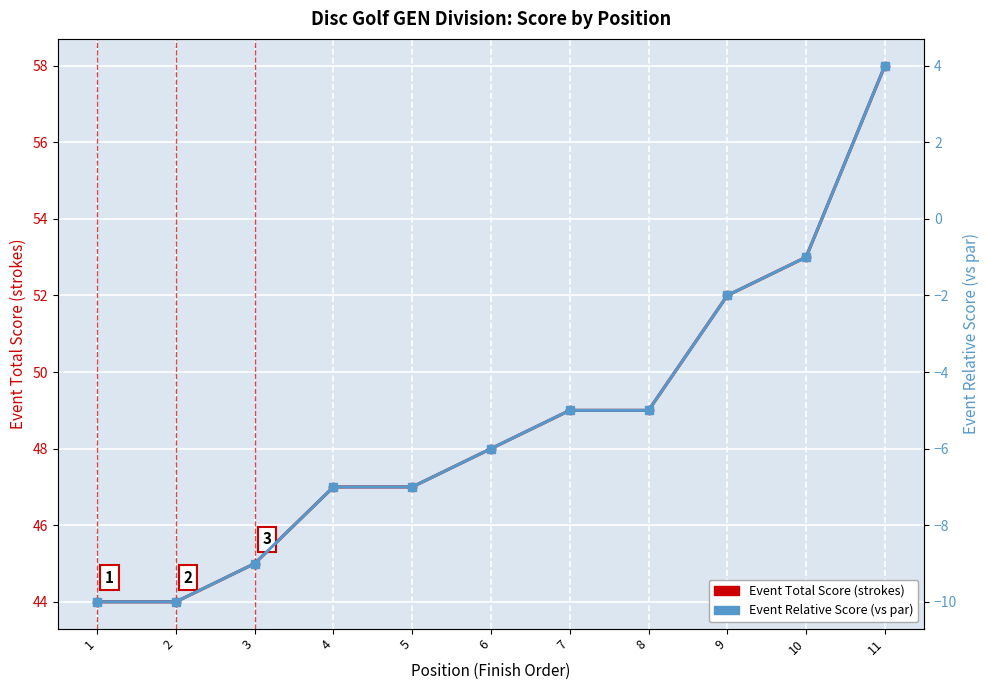

What is the value of the event_relative_score point at the 8th from the left?

-5